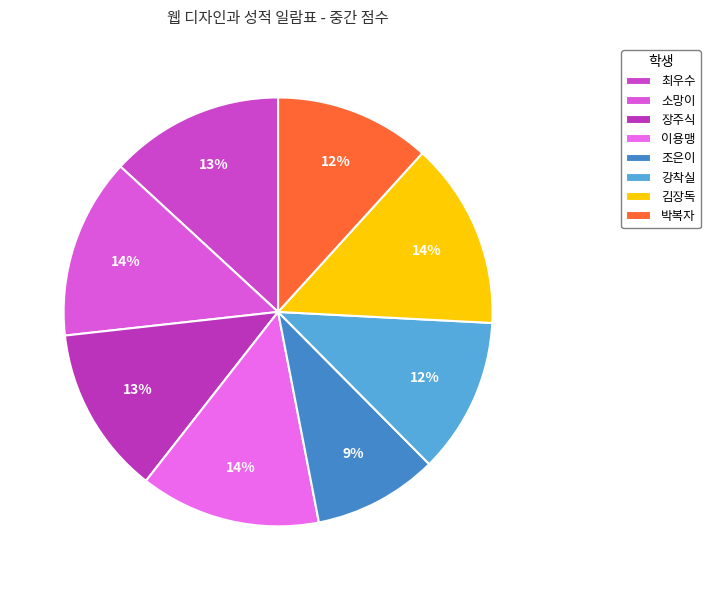

Does 김장독 account for over 50% of the chart?

No